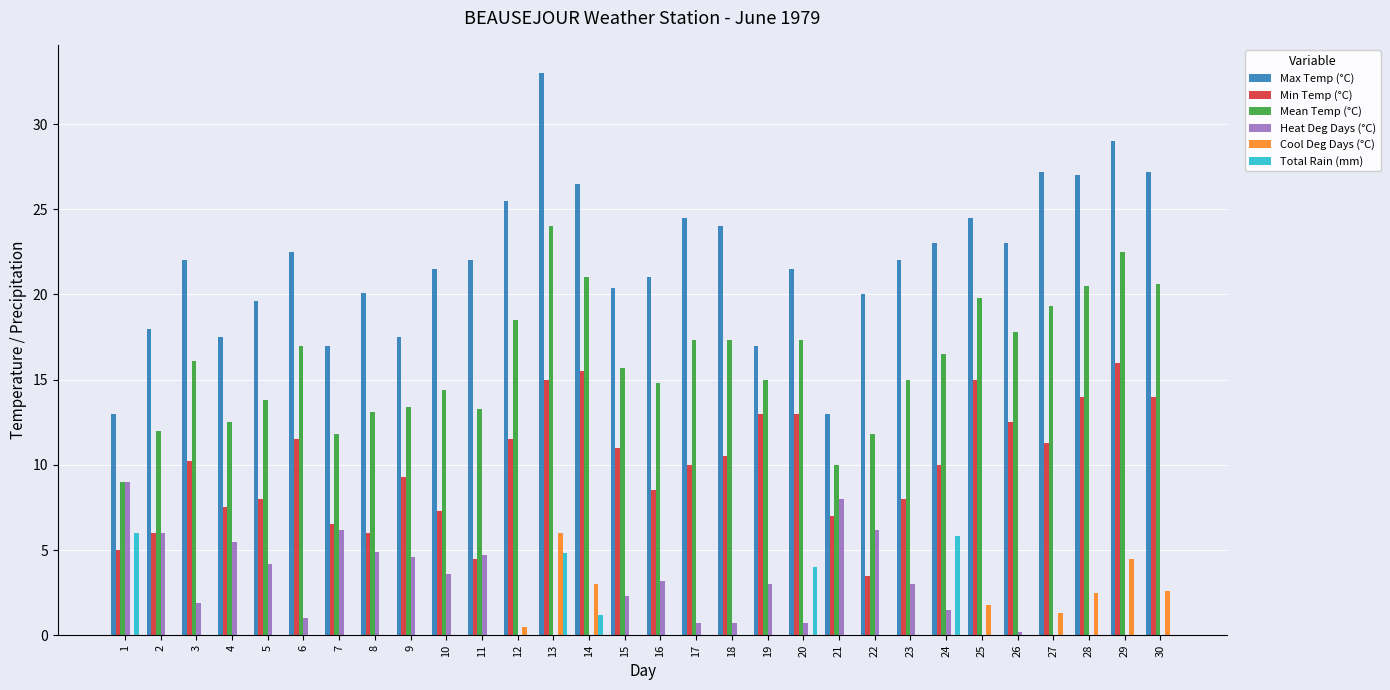

At which category is the sum across all series the highest?

13